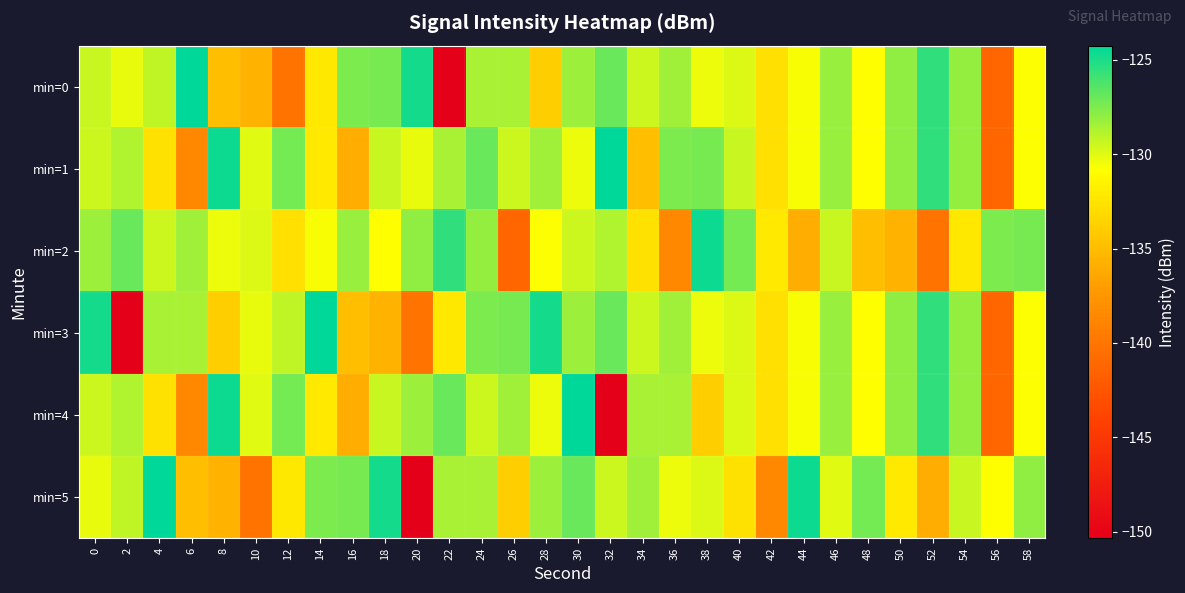

Which has a higher value, 36 or 56?

36